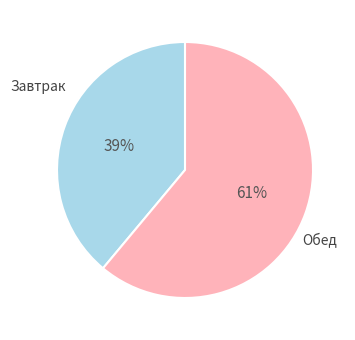

To the nearest percent, what is the combined percentage of Завтрак and Обед?

100%